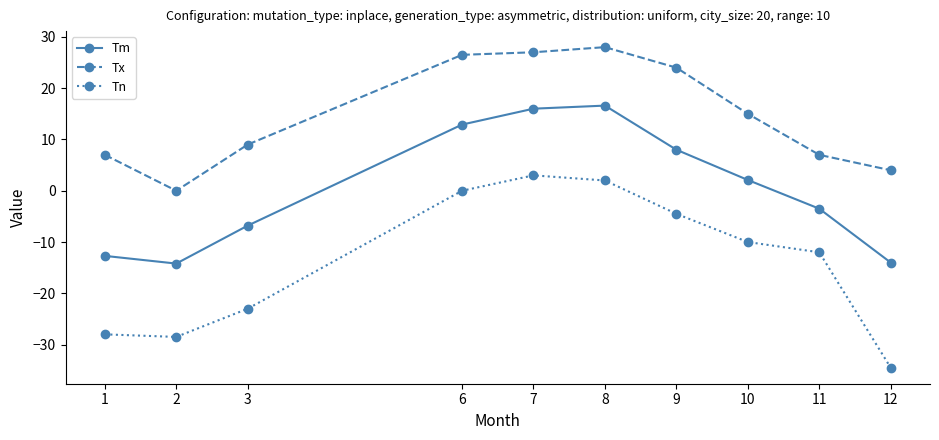

List the series in order of their overall mean, highest first.

Tx, Tm, Tn